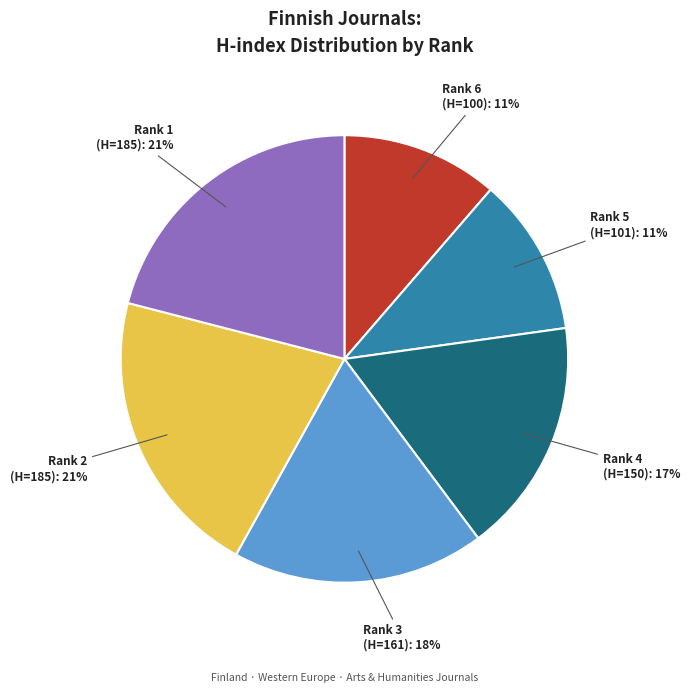

To the nearest percent, what is the difference between the largest and smallest slice percentages?

10%